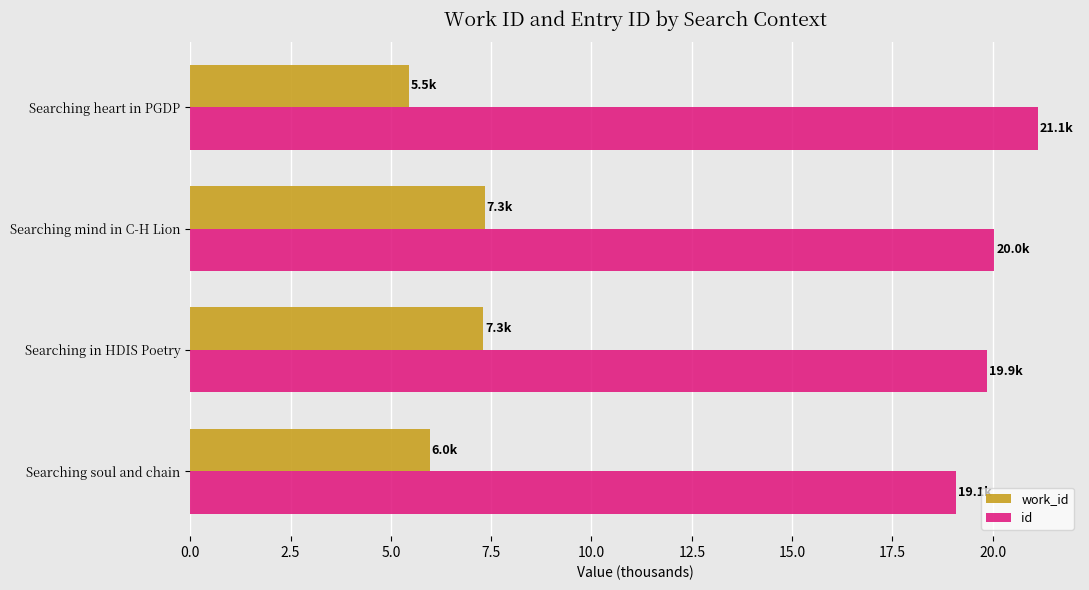

Read the id value at Searching mind in C-H Lion.

20.0